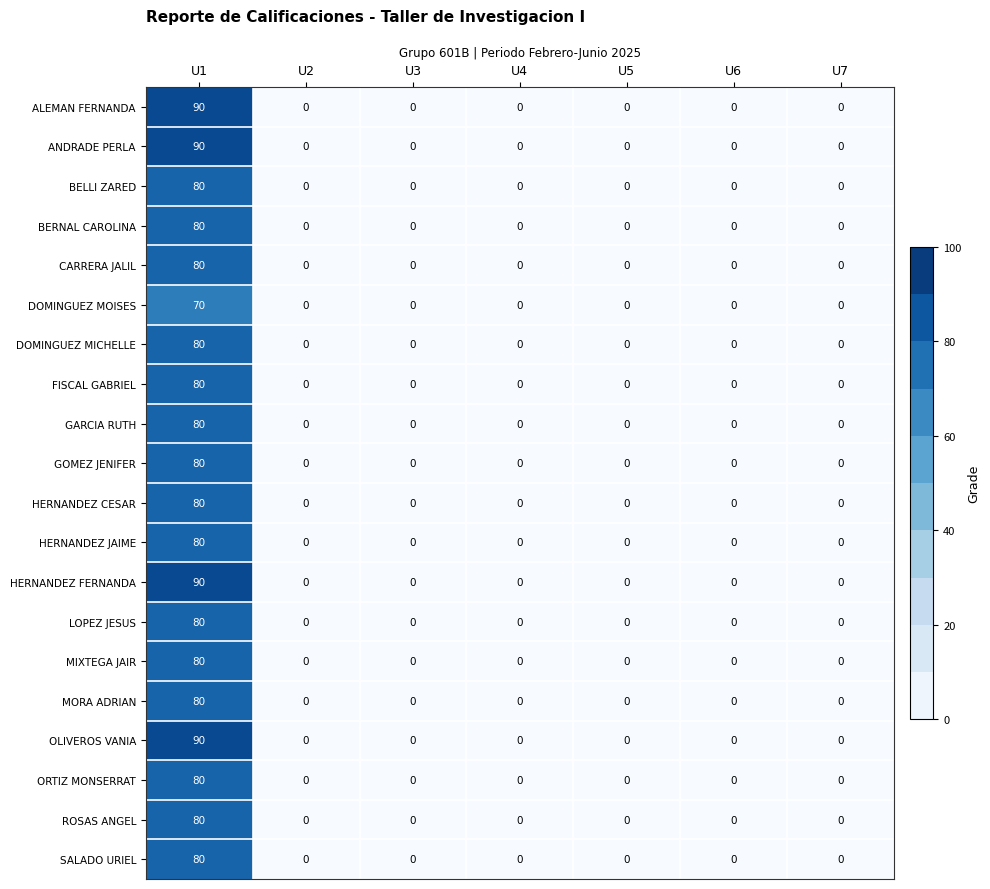

Count the number of categories in the chart.

7